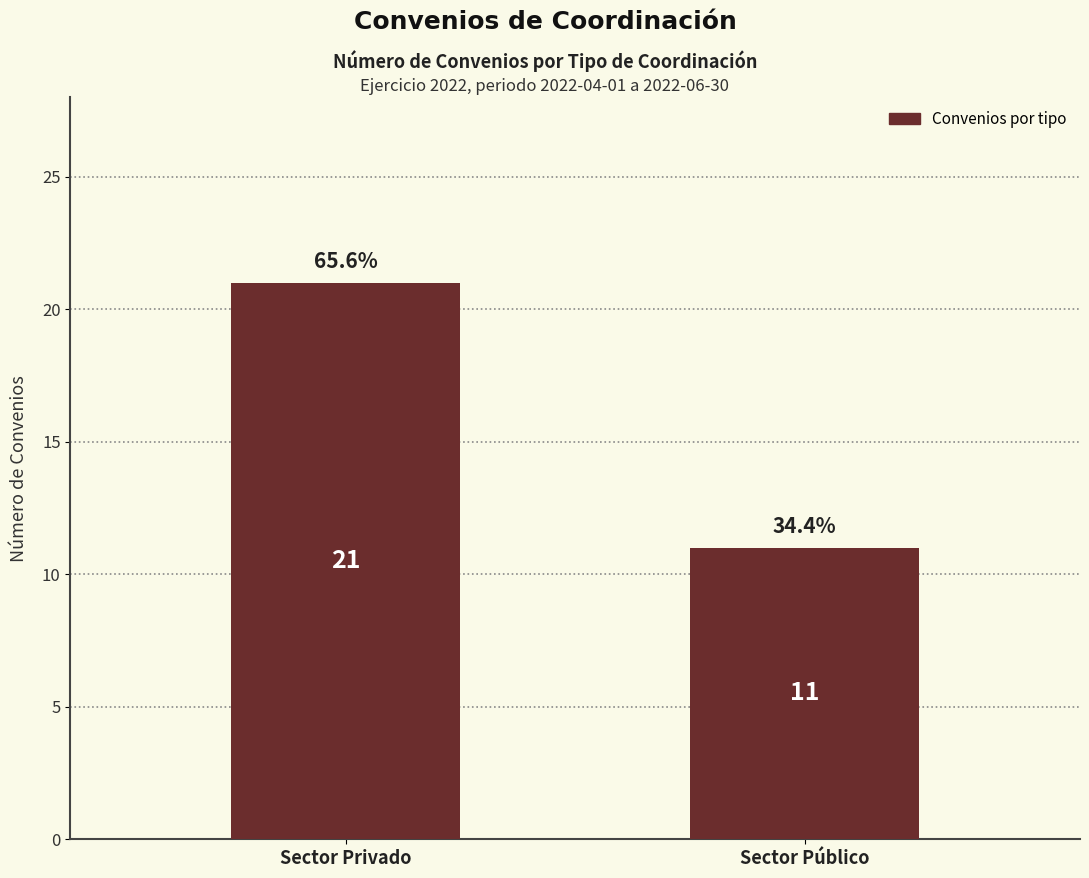

What is the sum of the values at Sector Público and Sector Privado?

32